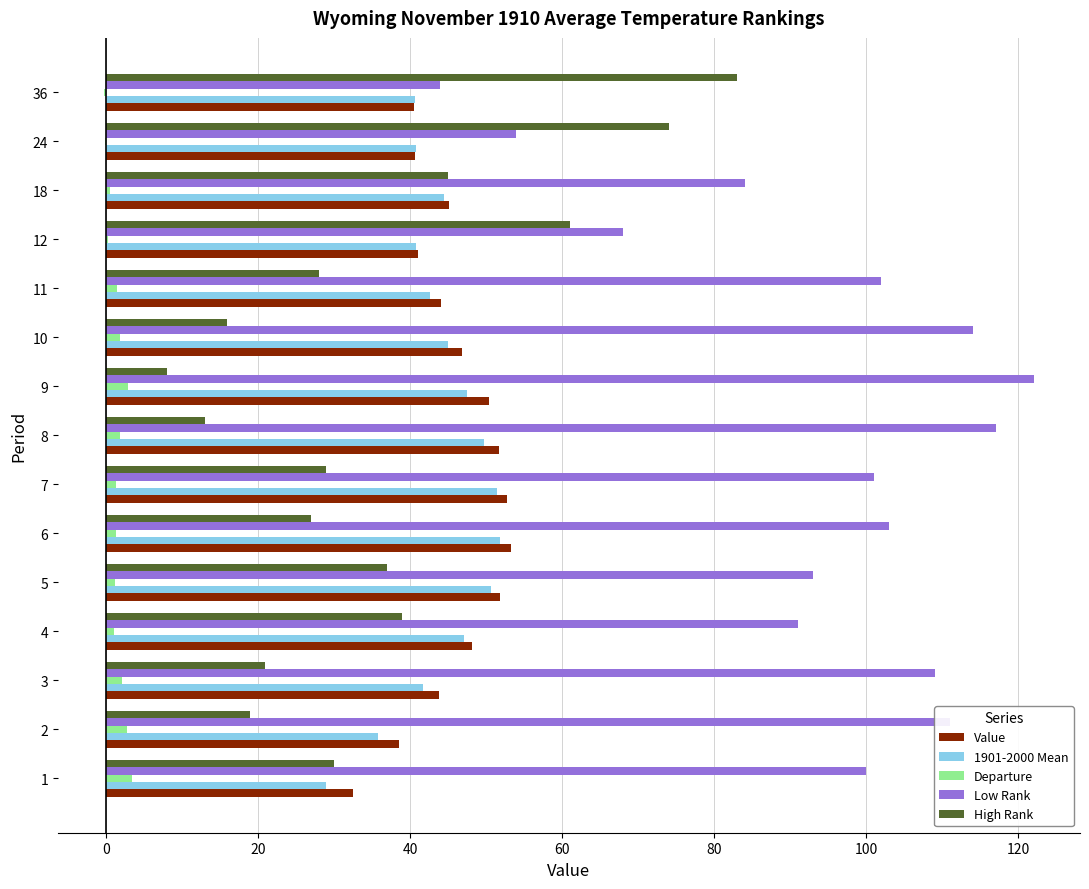

What is the sum of all Value values?

681.5